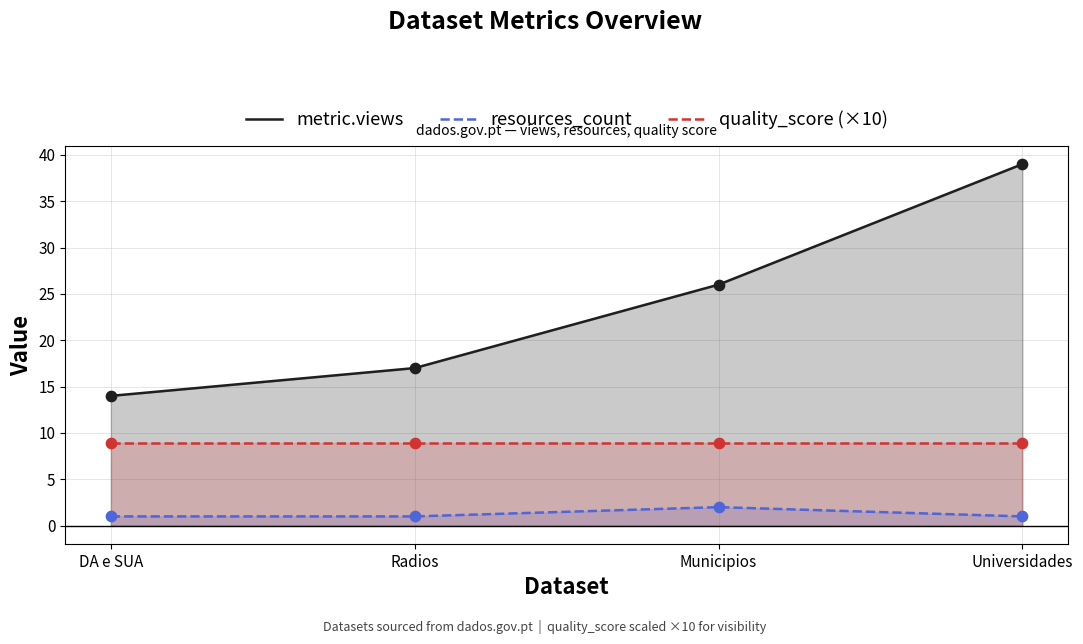

What is the total value across all series at Radios?

26.9